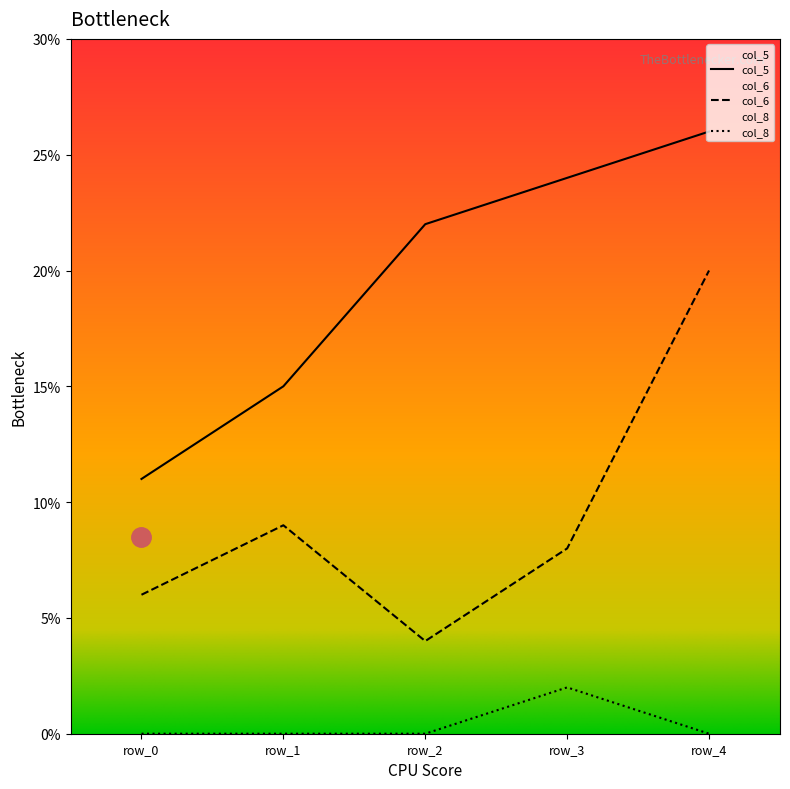

At how many categories does at least one series exceed 18?

3